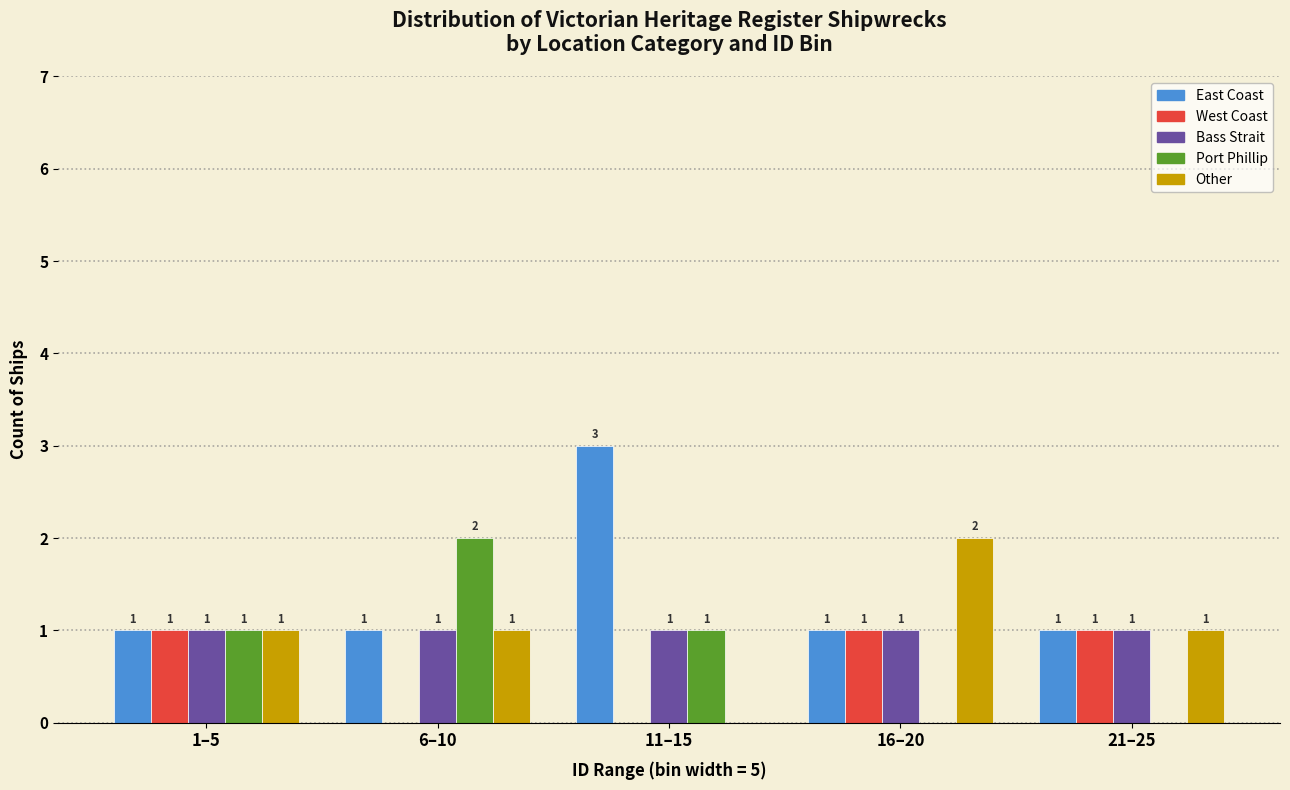

Reading left to right, extract all data points from this chart.

East Coast: 1–5=1	6–10=1	11–15=3	16–20=1	21–25=1
West Coast: 1–5=1	6–10=0	11–15=0	16–20=1	21–25=1
Bass Strait: 1–5=1	6–10=1	11–15=1	16–20=1	21–25=1
Port Phillip: 1–5=1	6–10=2	11–15=1	16–20=0	21–25=0
Other: 1–5=1	6–10=1	11–15=0	16–20=2	21–25=1